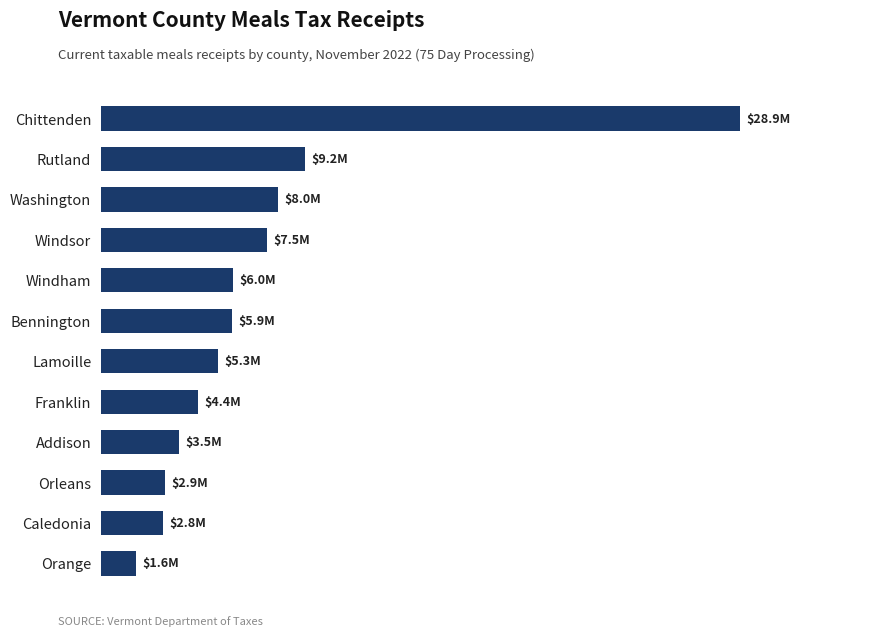

Are the bars horizontal?

Yes